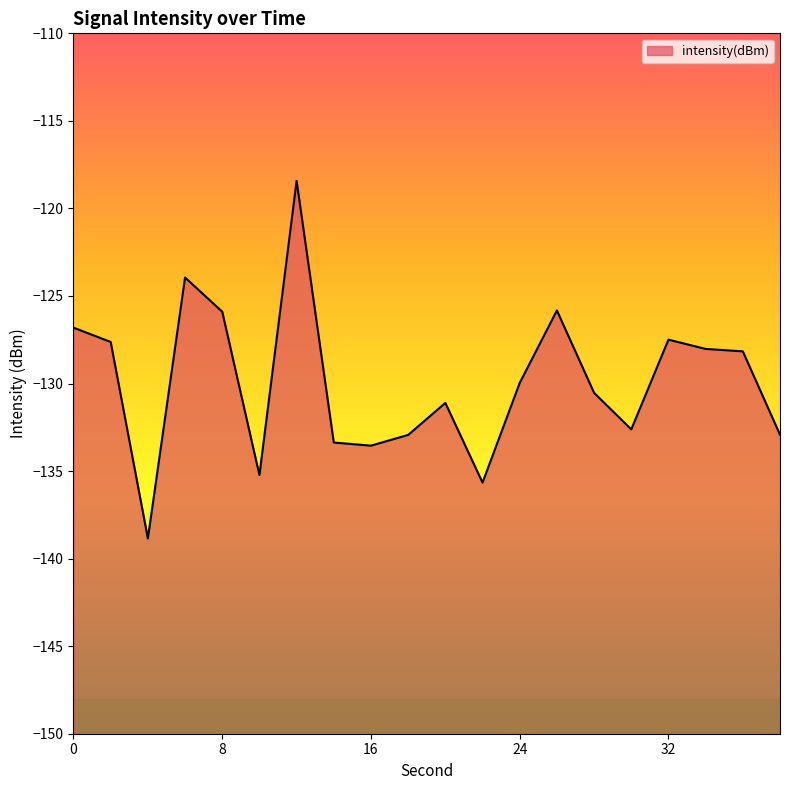

Which label corresponds to the smallest value in the chart?

4